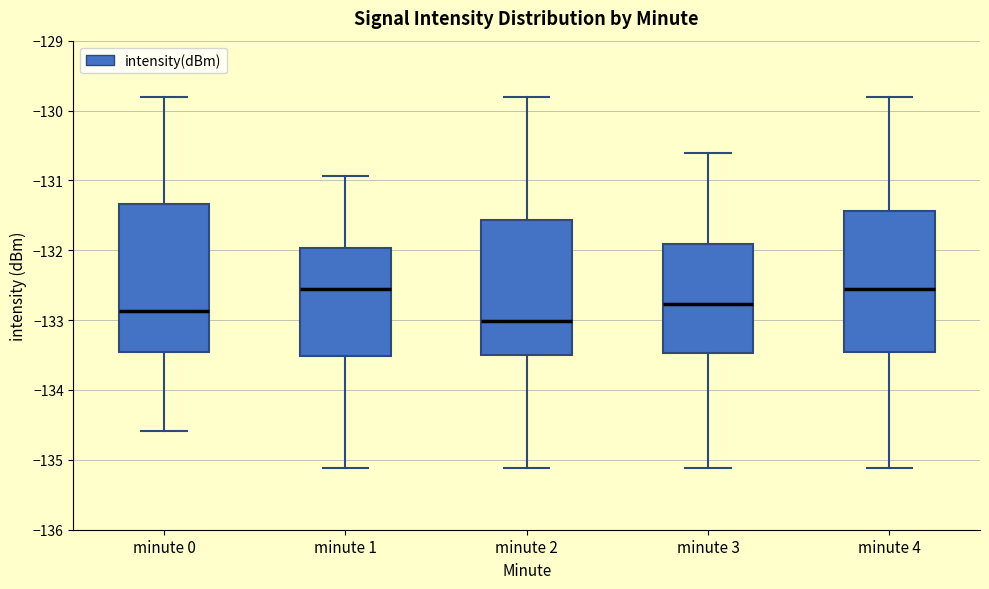

Reading left to right, transcribe this box plot: for each box, give where its median line is, the range the box spans, and where its two whiskers end, as read against the y-axis. The values are not printed on the chart, so give them approximately, as read against the axis.

minute 0: median -132.9, box -133.5 to -131.3, whiskers -134.6 to -129.8
minute 1: median -132.6, box -133.5 to -132.0, whiskers -135.1 to -130.9
minute 2: median -133.0, box -133.5 to -131.6, whiskers -135.1 to -129.8
minute 3: median -132.8, box -133.5 to -131.9, whiskers -135.1 to -130.6
minute 4: median -132.6, box -133.5 to -131.4, whiskers -135.1 to -129.8